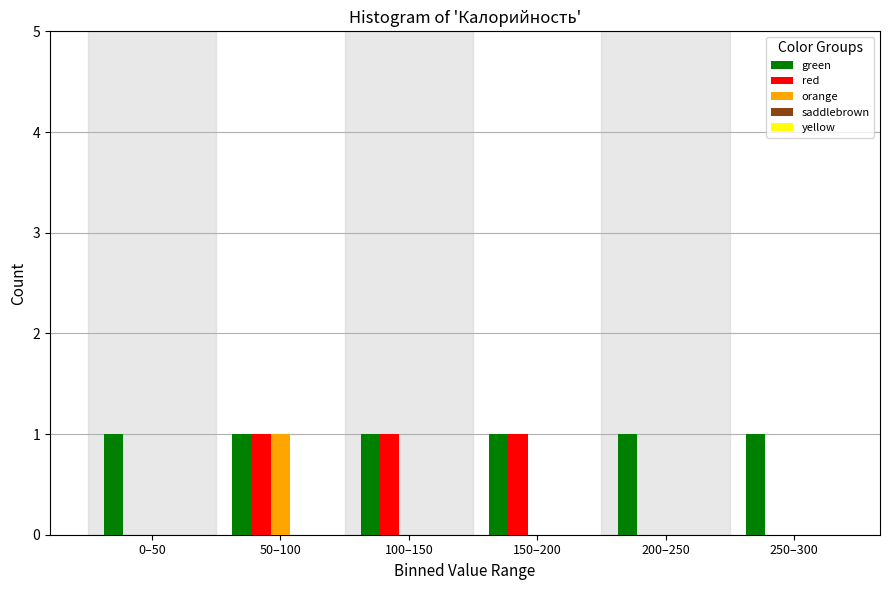

The value of green at 50–100 is 1. True or false?

True